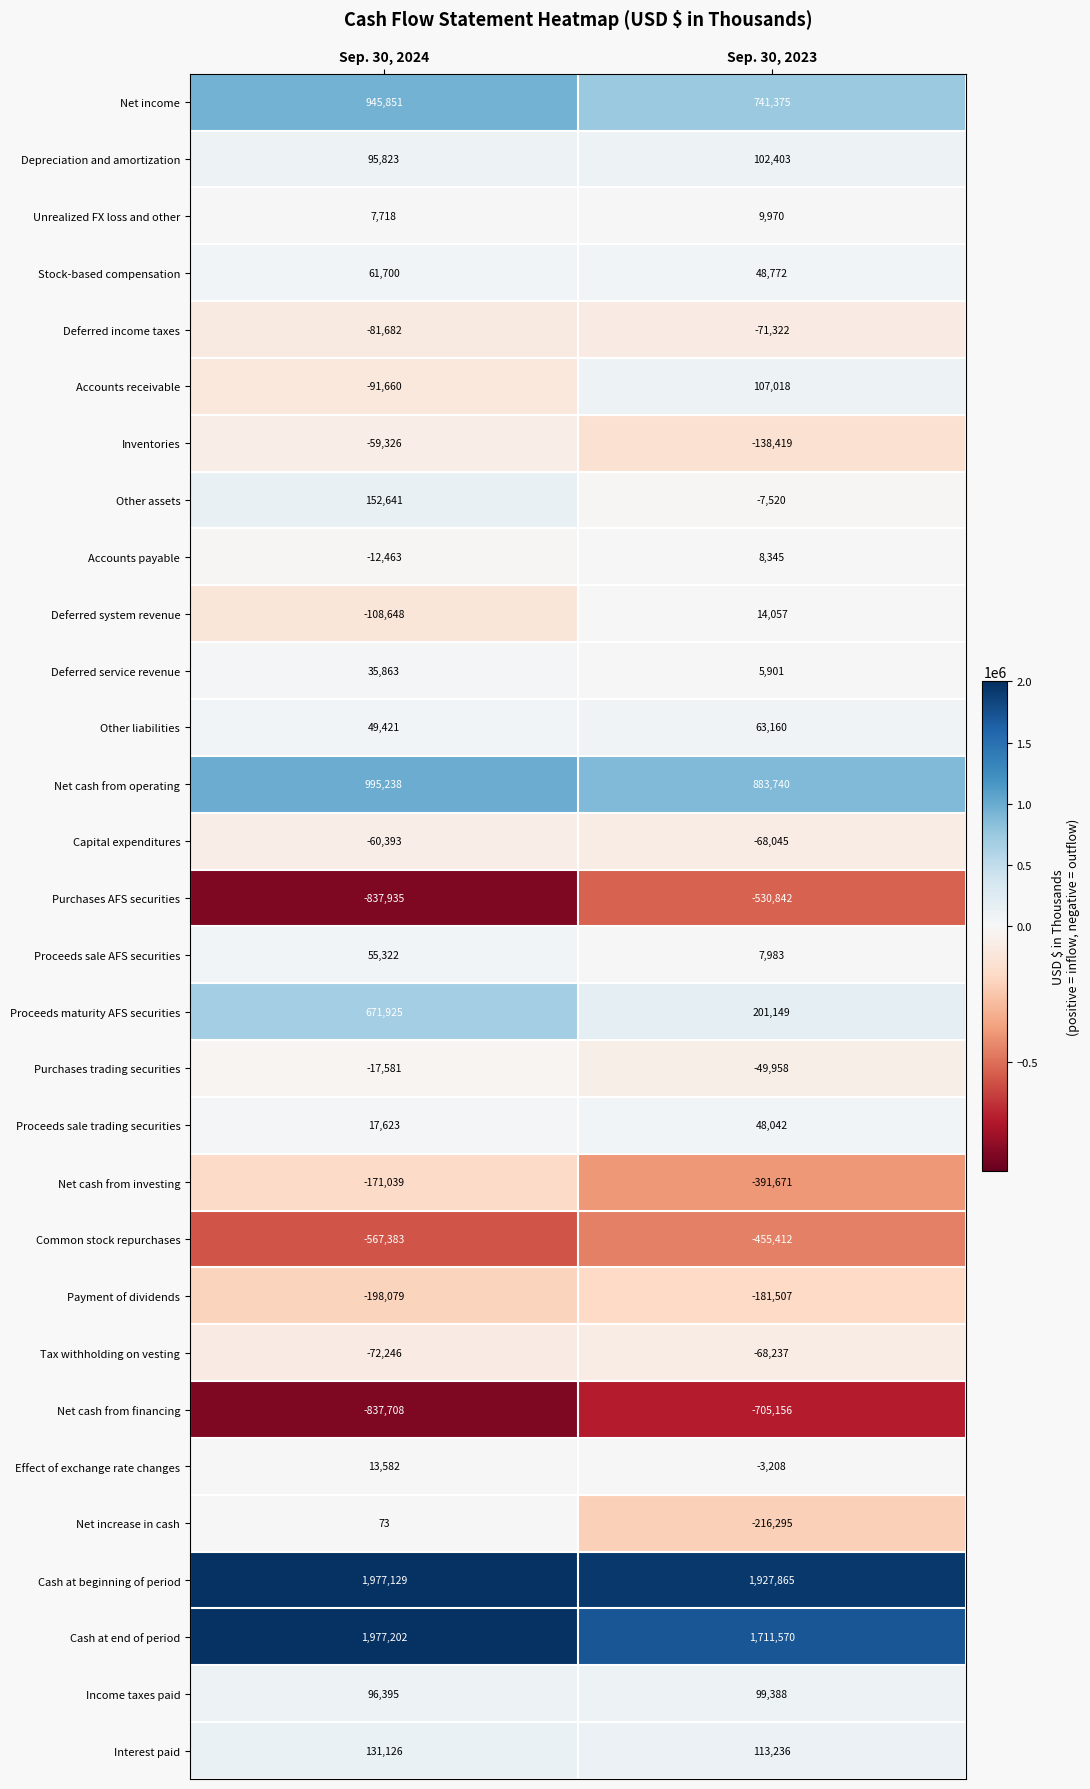

At how many categories does at least one series exceed 1067950?

2